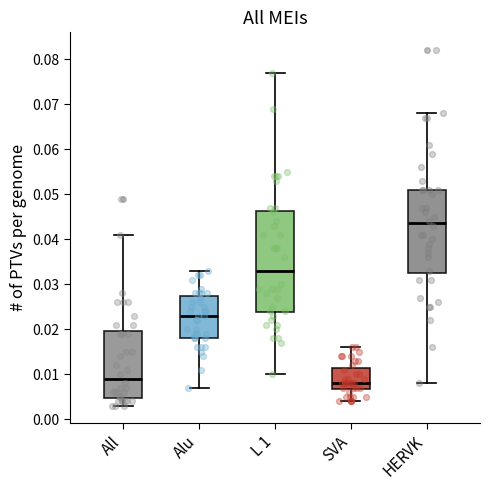

Reading left to right, transcribe this box plot: for each box, give where its median line is, the range the box spans, and where its two whiskers end, as read against the y-axis. The values are not printed on the chart, so give them approximately, as read against the axis.

All: median 0.009, box 0.005 to 0.020, whiskers 0.003 to 0.041
Alu: median 0.023, box 0.018 to 0.027, whiskers 0.007 to 0.033
L 1: median 0.033, box 0.024 to 0.046, whiskers 0.010 to 0.077
SVA: median 0.008, box 0.007 to 0.011, whiskers 0.004 to 0.016
HERVK: median 0.044, box 0.033 to 0.051, whiskers 0.008 to 0.068